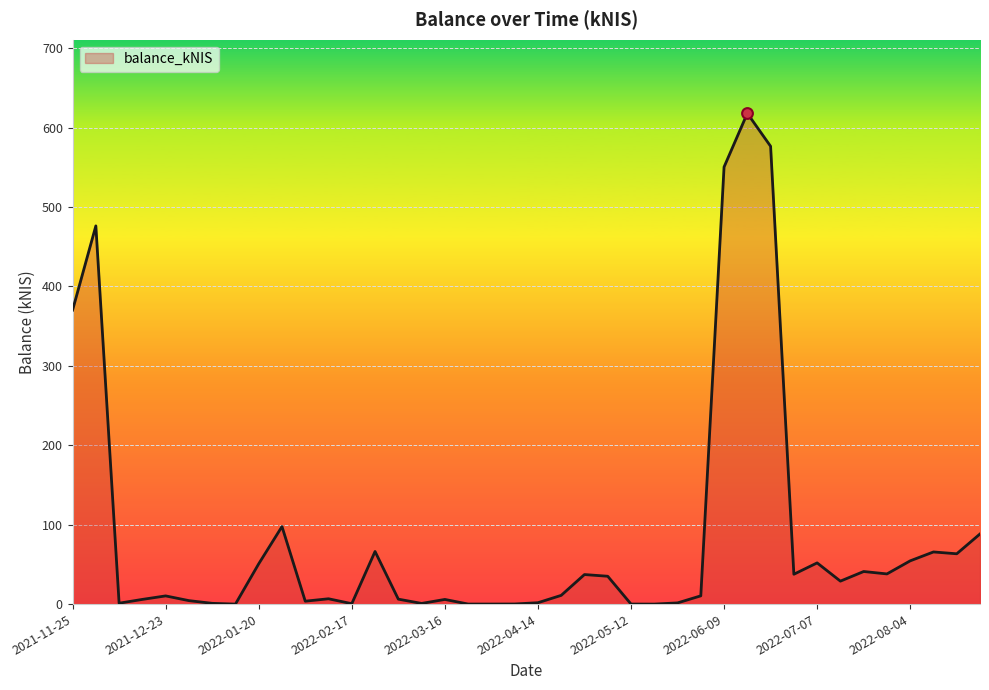

What is the difference between the maximum and minimum values?

617.8